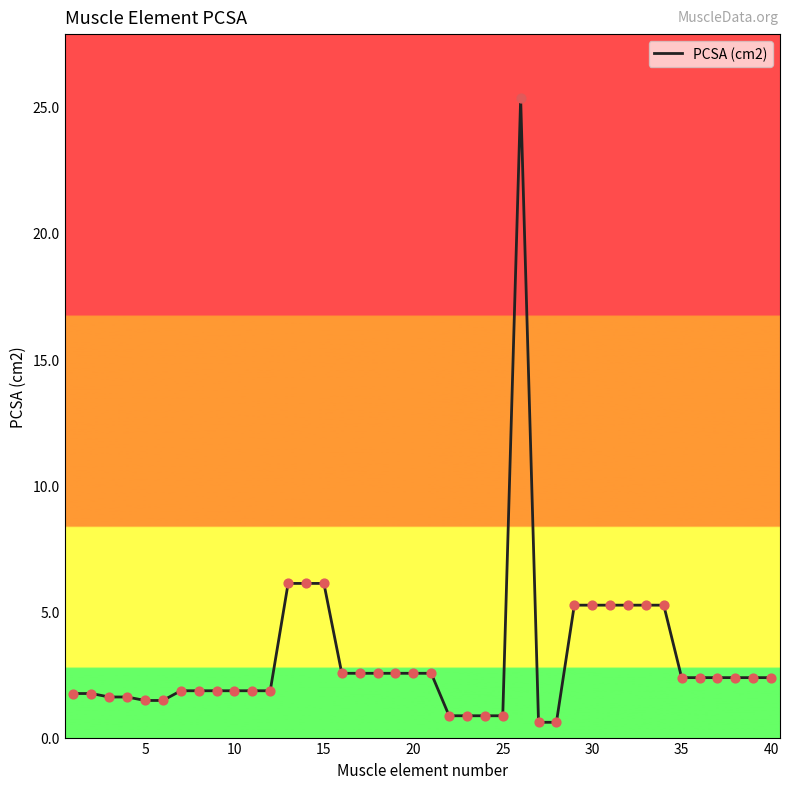

What is the minimum value shown in the chart?

0.6